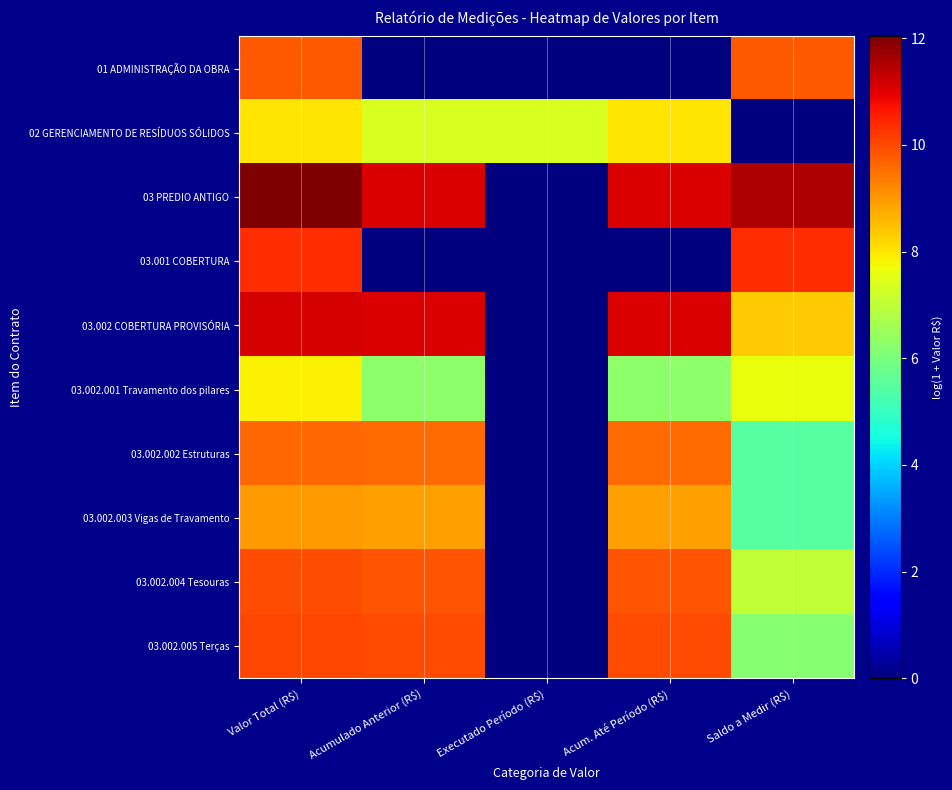

Rank the series by their maximum value, from lowest to highest.

03.002.001 Travamento dos pilares, 02 GERENCIAMENTO DE RESÍDUOS SÓLIDOS, 03.002.003 Vigas de Travamento, 03.002.002 Estruturas, 01 ADMINISTRAÇÃO DA OBRA, 03.002.004 Tesouras, 03.002.005 Terças, 03.001 COBERTURA, 03.002 COBERTURA PROVISÓRIA, 03 PREDIO ANTIGO